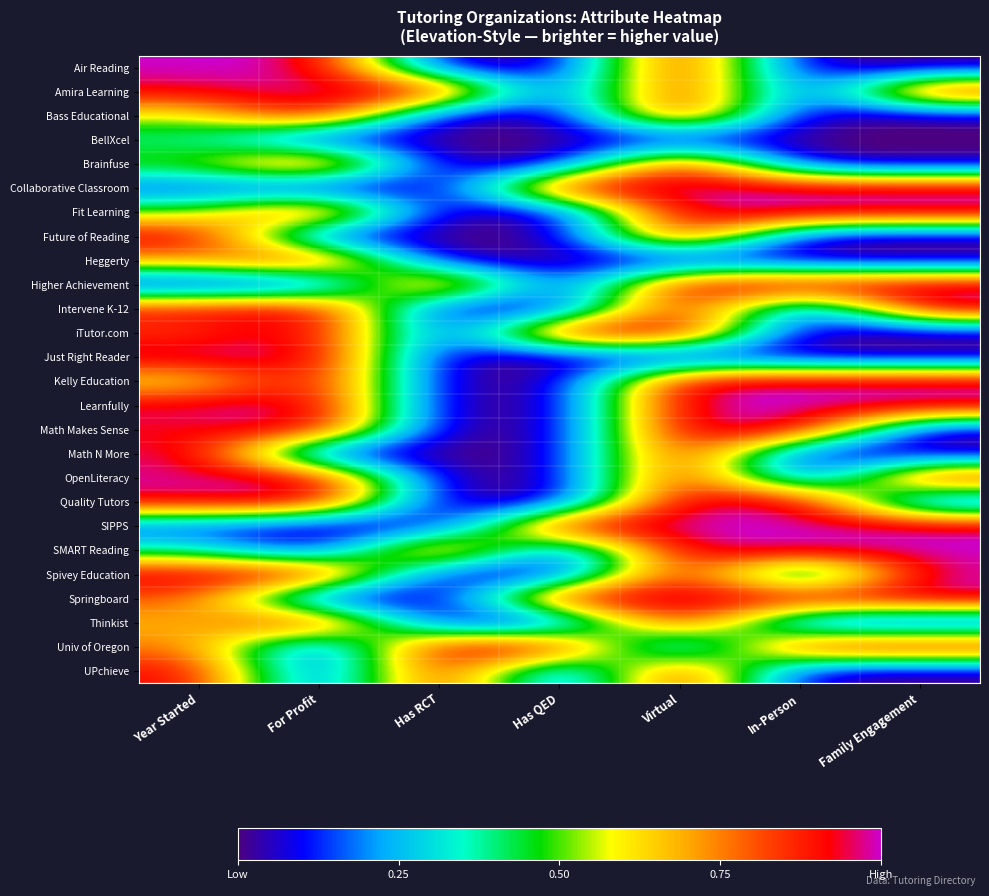

Reading left to right, what are all the values shown in this chart?

Air Reading: Year Started=1.0	For Profit=1.0	Has RCT=0.0	Has QED=0.0	Virtual=1.0	In-Person=0.0	Family Engagement=0.0
Amira Learning: Year Started=0.9	For Profit=1.0	Has RCT=1.0	Has QED=0.0	Virtual=1.0	In-Person=0.0	Family Engagement=1.0
Bass Educational: Year Started=0.6	For Profit=1.0	Has RCT=0.0	Has QED=0.0	Virtual=1.0	In-Person=0.0	Family Engagement=0.0
BellXcel: Year Started=0.4	For Profit=0.0	Has RCT=0.0	Has QED=0.0	Virtual=0.0	In-Person=0.0	Family Engagement=0.0
Brainfuse: Year Started=0.5	For Profit=1.0	Has RCT=0.0	Has QED=0.0	Virtual=1.0	In-Person=0.0	Family Engagement=0.0
Collaborative Classroom: Year Started=0.1	For Profit=0.0	Has RCT=0.0	Has QED=1.0	Virtual=1.0	In-Person=1.0	Family Engagement=1.0
Fit Learning: Year Started=0.5	For Profit=1.0	Has RCT=0.0	Has QED=0.0	Virtual=1.0	In-Person=1.0	Family Engagement=1.0
Future of Reading: Year Started=1.0	For Profit=0.0	Has RCT=0.0	Has QED=0.0	Virtual=1.0	In-Person=0.0	Family Engagement=0.0
Heggerty: Year Started=0.7	For Profit=1.0	Has RCT=0.0	Has QED=0.0	Virtual=0.0	In-Person=0.0	Family Engagement=0.0
Higher Achievement: Year Started=0.0	For Profit=0.0	Has RCT=1.0	Has QED=0.0	Virtual=1.0	In-Person=1.0	Family Engagement=1.0
Intervene K-12: Year Started=0.9	For Profit=1.0	Has RCT=0.0	Has QED=0.0	Virtual=1.0	In-Person=0.0	Family Engagement=1.0
iTutor.com: Year Started=0.8	For Profit=1.0	Has RCT=0.0	Has QED=1.0	Virtual=1.0	In-Person=0.0	Family Engagement=0.0
Just Right Reader: Year Started=1.0	For Profit=1.0	Has RCT=0.0	Has QED=0.0	Virtual=0.0	In-Person=0.0	Family Engagement=0.0
Kelly Education: Year Started=0.6	For Profit=1.0	Has RCT=0.0	Has QED=0.0	Virtual=1.0	In-Person=1.0	Family Engagement=1.0
Learnfully: Year Started=1.0	For Profit=1.0	Has RCT=0.0	Has QED=0.0	Virtual=1.0	In-Person=1.0	Family Engagement=1.0
Math Makes Sense: Year Started=0.9	For Profit=1.0	Has RCT=0.0	Has QED=0.0	Virtual=1.0	In-Person=1.0	Family Engagement=0.0
Math N More: Year Started=1.0	For Profit=0.0	Has RCT=0.0	Has QED=0.0	Virtual=1.0	In-Person=0.0	Family Engagement=0.0
OpenLiteracy: Year Started=1.0	For Profit=1.0	Has RCT=0.0	Has QED=0.0	Virtual=1.0	In-Person=0.0	Family Engagement=1.0
Quality Tutors: Year Started=1.0	For Profit=1.0	Has RCT=0.0	Has QED=0.0	Virtual=1.0	In-Person=1.0	Family Engagement=0.0
SIPPS: Year Started=0.1	For Profit=0.0	Has RCT=0.0	Has QED=1.0	Virtual=1.0	In-Person=1.0	Family Engagement=1.0
SMART Reading: Year Started=0.4	For Profit=0.0	Has RCT=1.0	Has QED=0.0	Virtual=1.0	In-Person=1.0	Family Engagement=1.0
Spivey Education: Year Started=1.0	For Profit=1.0	Has RCT=0.0	Has QED=0.0	Virtual=1.0	In-Person=0.0	Family Engagement=1.0
Springboard: Year Started=0.8	For Profit=0.0	Has RCT=0.0	Has QED=1.0	Virtual=1.0	In-Person=1.0	Family Engagement=1.0
Thinkist: Year Started=0.7	For Profit=1.0	Has RCT=0.0	Has QED=0.0	Virtual=1.0	In-Person=0.0	Family Engagement=0.0
Univ of Oregon: Year Started=0.8	For Profit=0.0	Has RCT=1.0	Has QED=1.0	Virtual=0.0	In-Person=1.0	Family Engagement=1.0
UPchieve: Year Started=0.9	For Profit=0.0	Has RCT=1.0	Has QED=0.0	Virtual=1.0	In-Person=0.0	Family Engagement=0.0